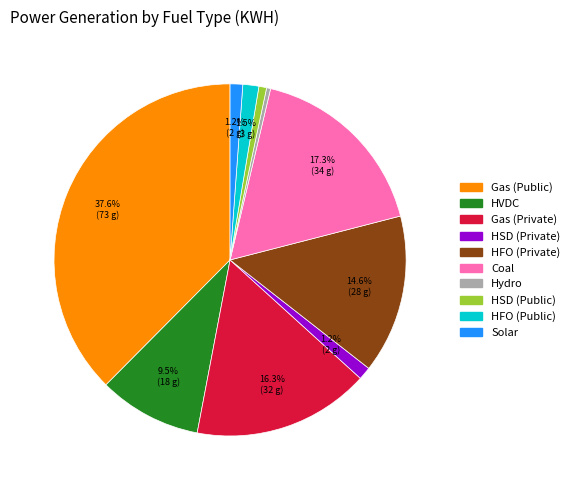

How many segments does this pie chart have?

10